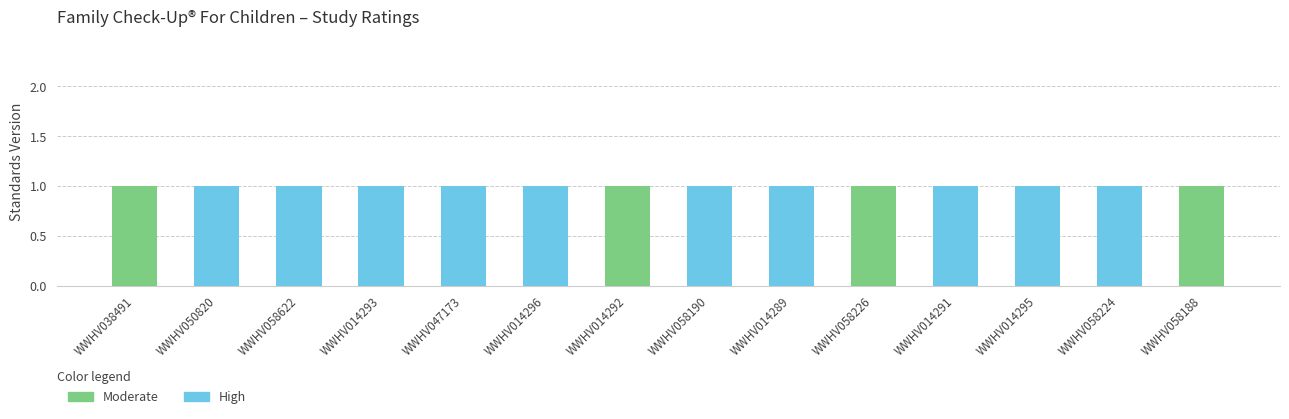

Does the chart contain stacked bars?

Yes